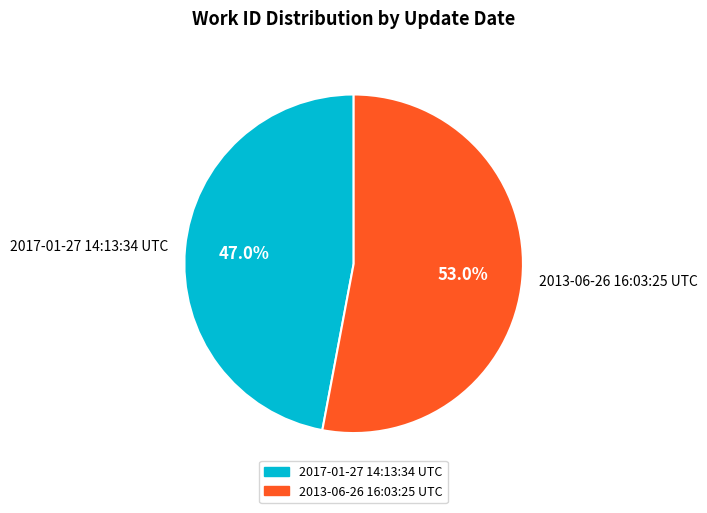

To the nearest percent, what is the combined percentage of 2013-06-26 16:03:25 UTC and 2017-01-27 14:13:34 UTC?

100%